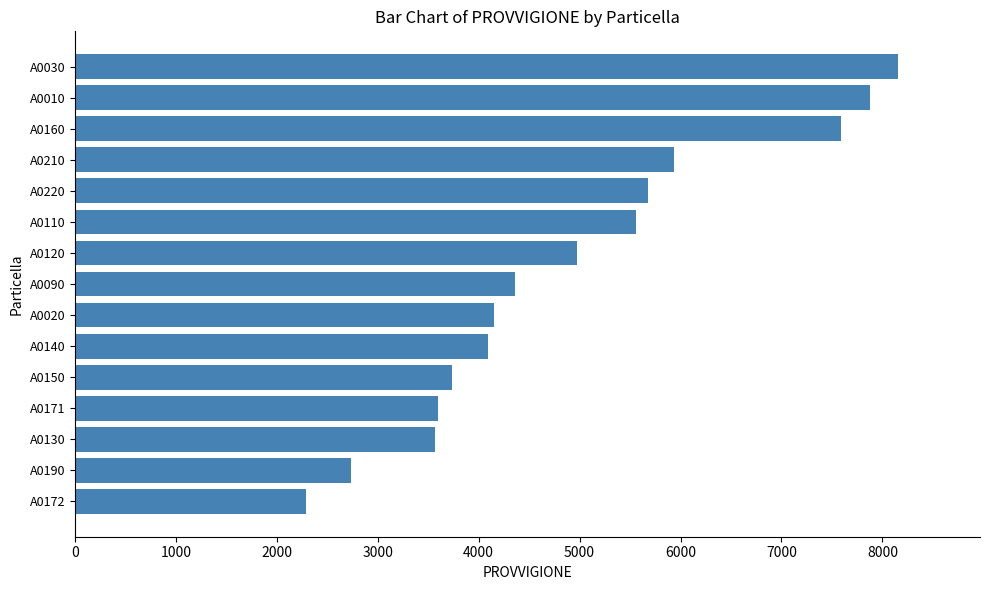

Count the number of categories in the chart.

15